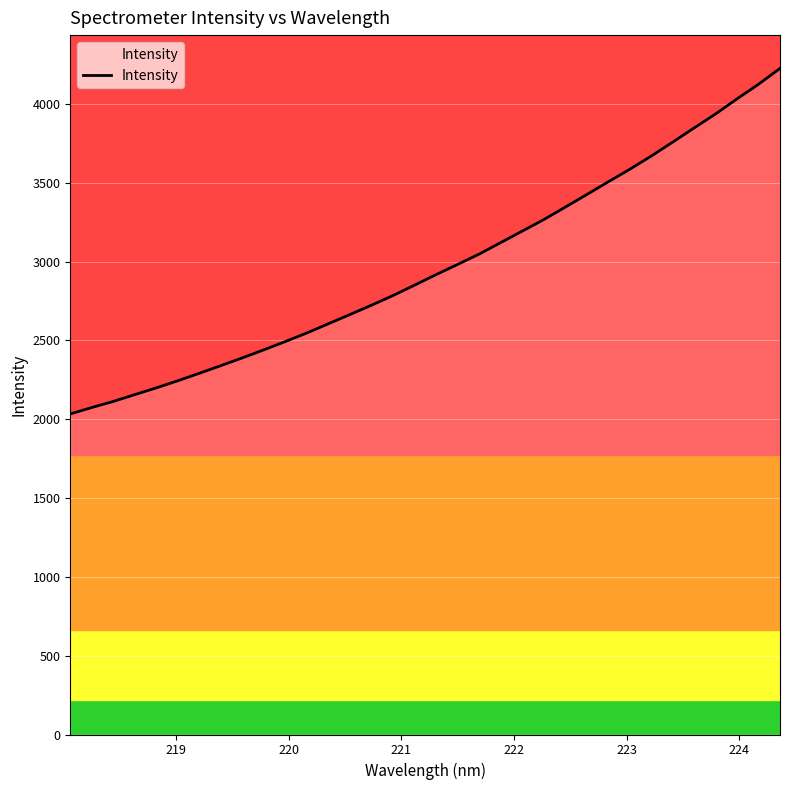

What is the difference between the maximum and minimum values?

2192.2